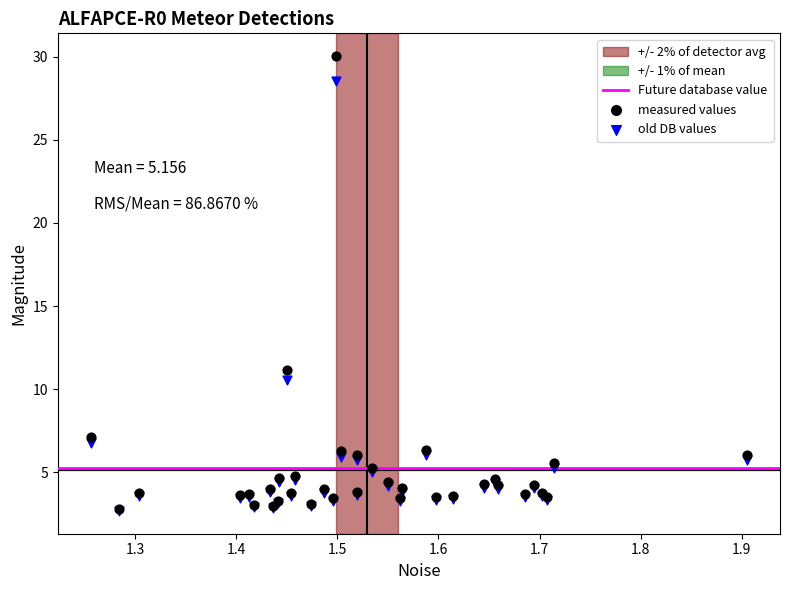

Across all series, what Y value is closest to 16?

11.1